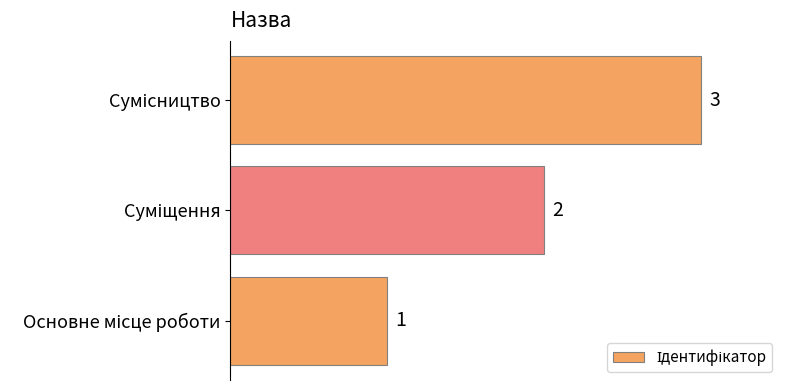

Count the values in the range 1 to 3.

3